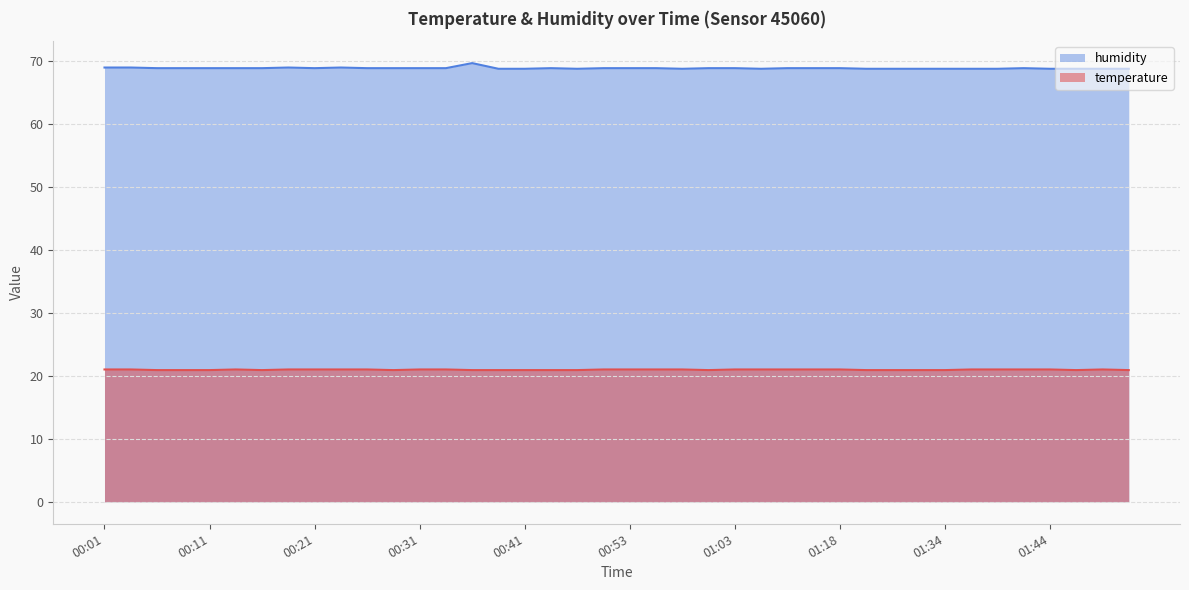

What is the value of the humidity point at the 8th from the left?

68.9